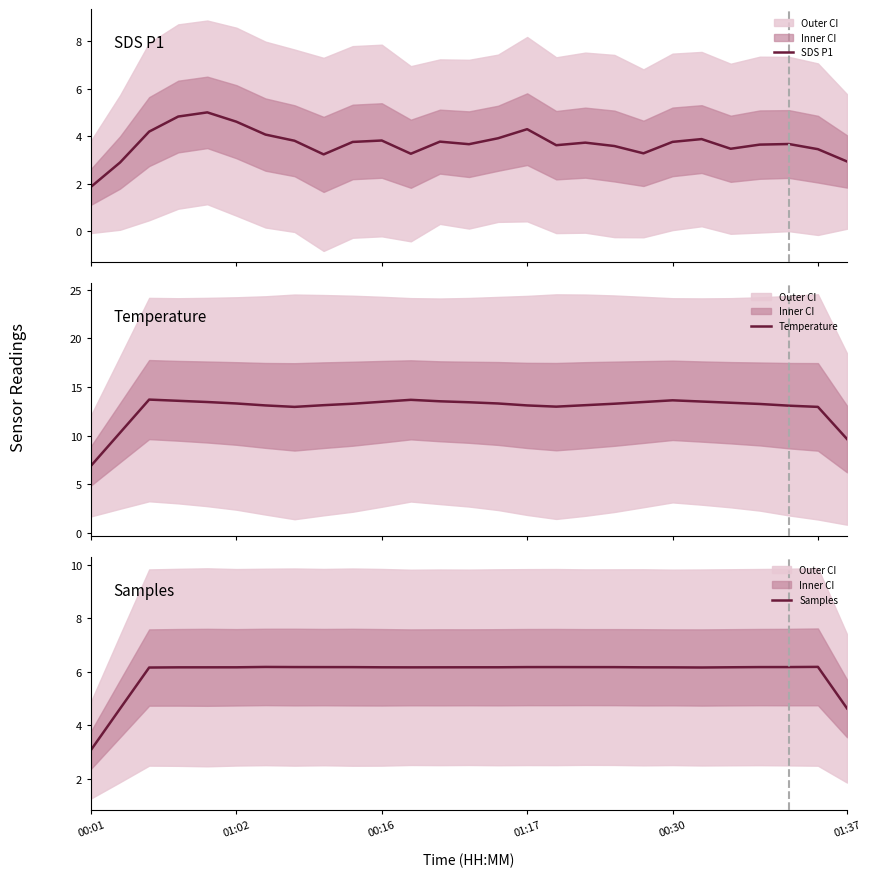

What is the lowest value of the SDS P1 series?

1.9